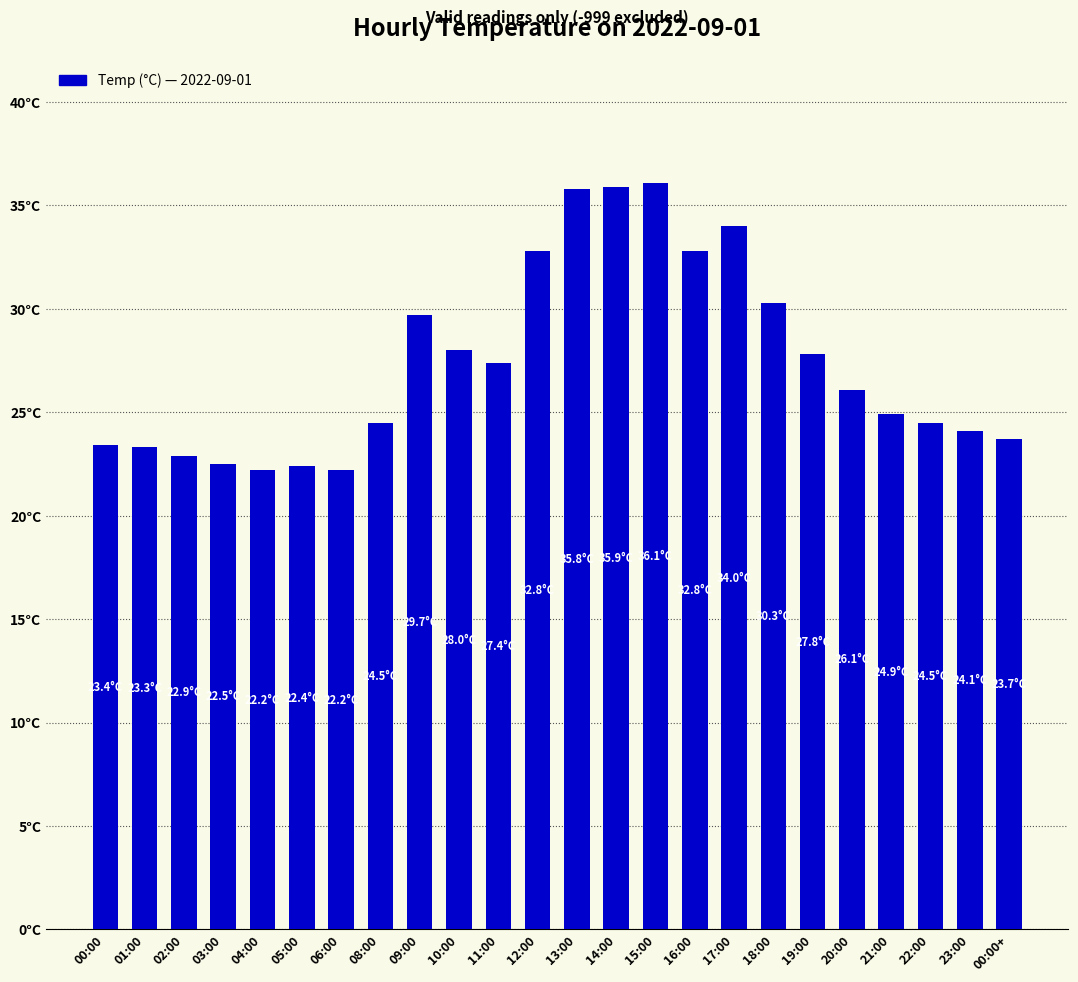

What is the sum of all values?

657.3